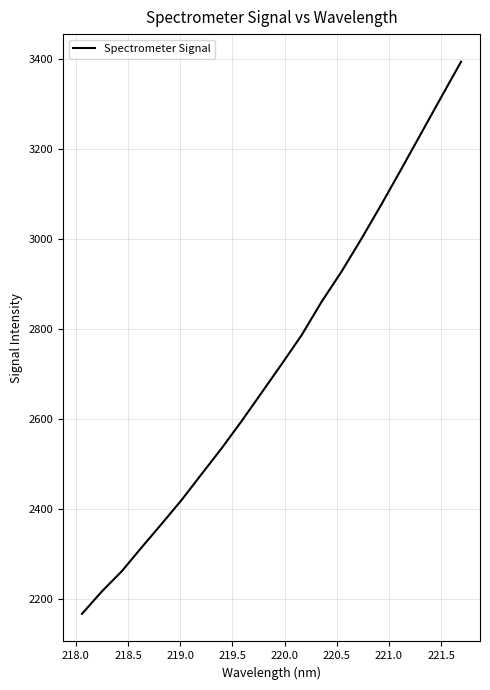

What is the difference between the maximum and minimum values?

1229.0